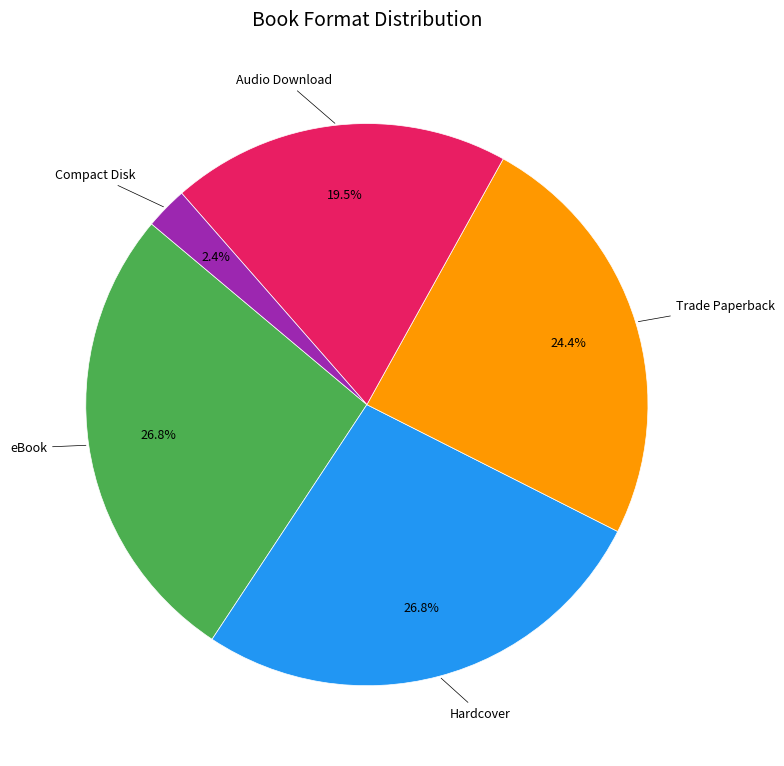

How many segments does this pie chart have?

5